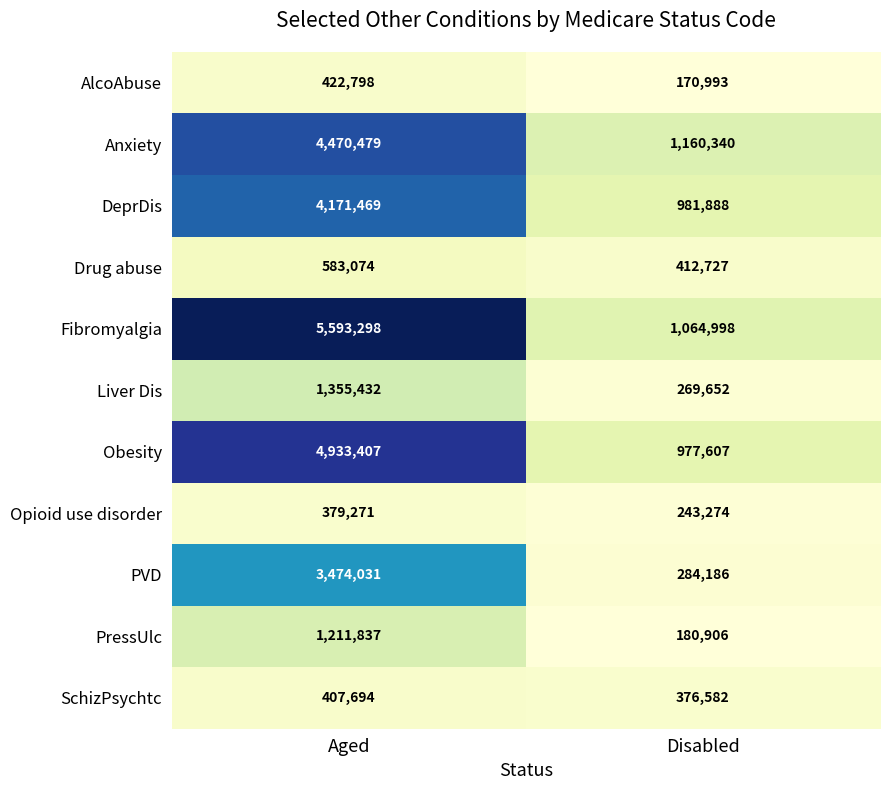

What is the average value of the PressUlc series?

696372